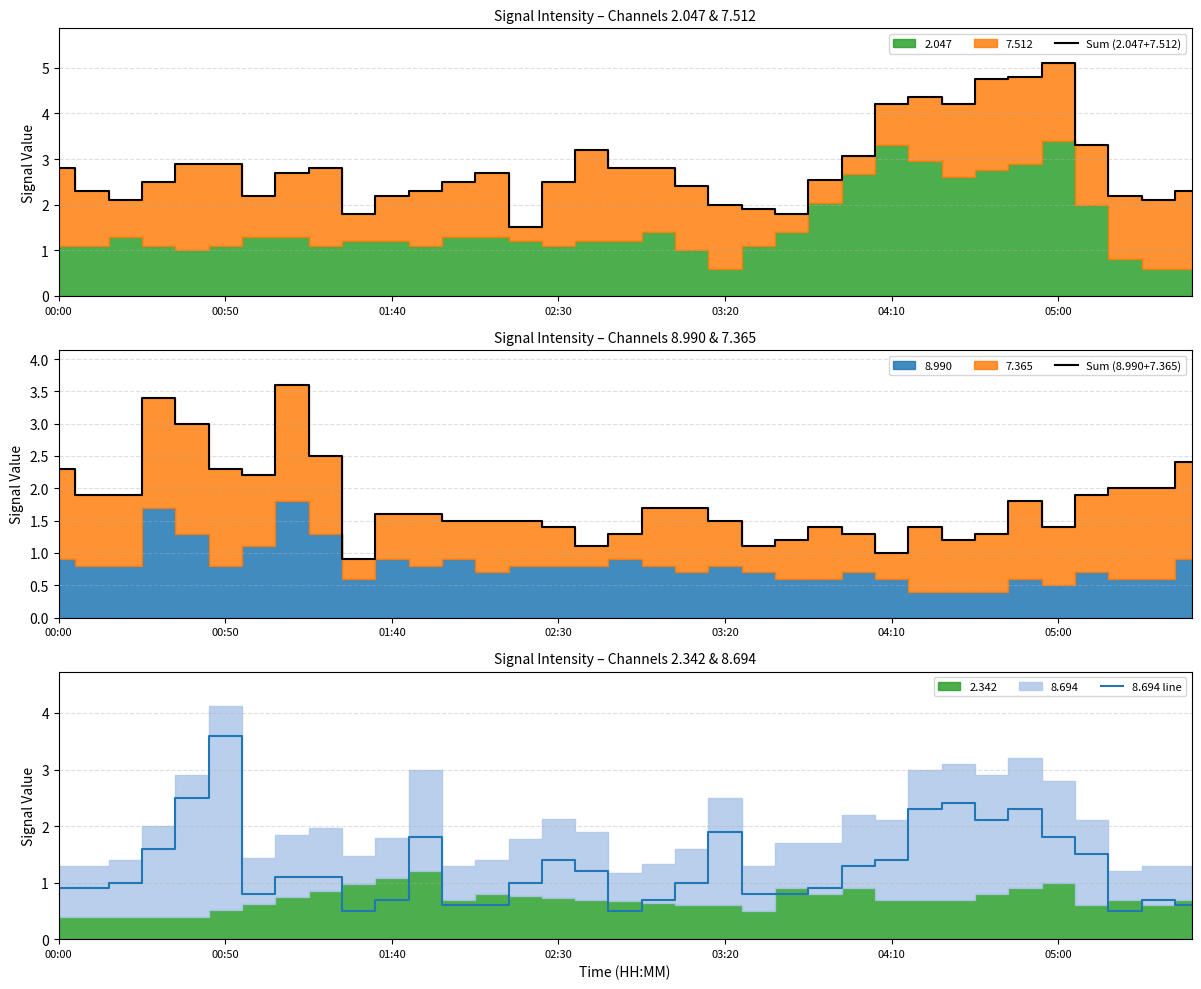

Which category has the highest value in the Sum (2.047+7.512) series?

05:00